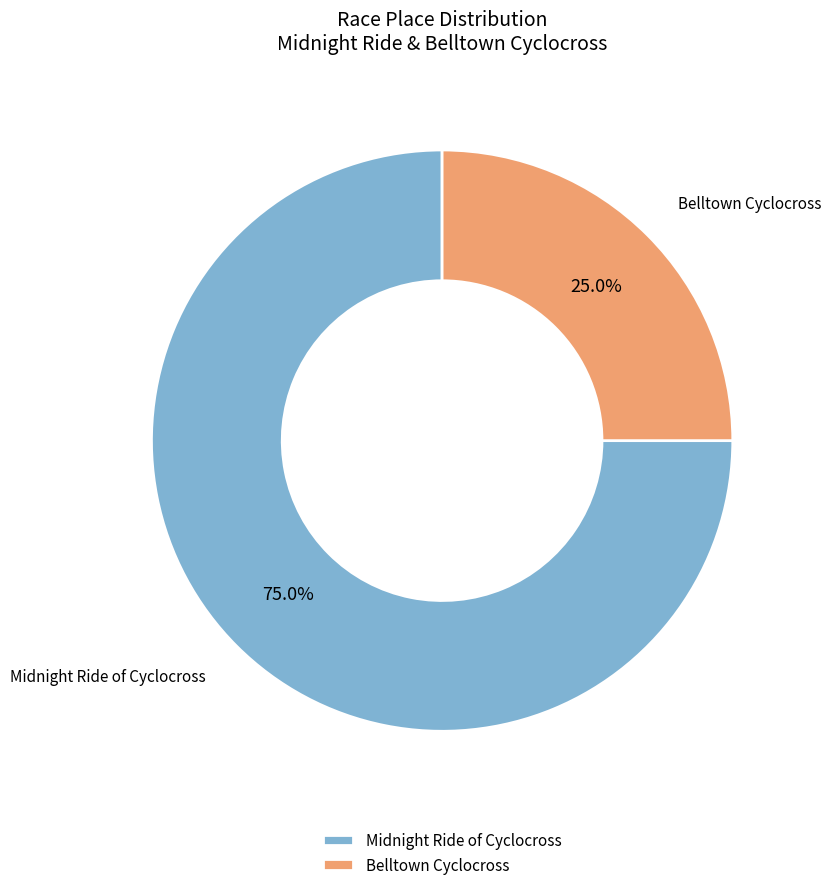

To the nearest percent, what is the difference between the Midnight Ride of Cyclocross and Belltown Cyclocross slice percentages?

50%